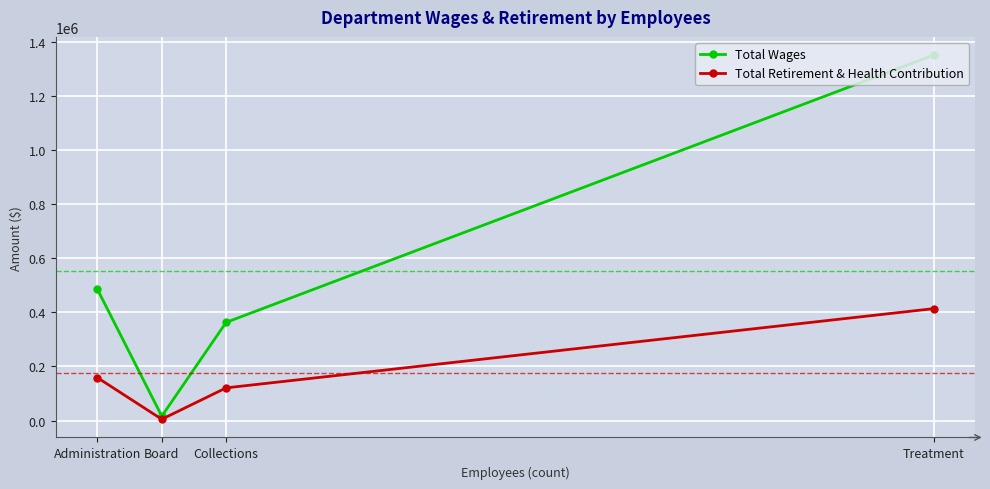

At which label is Total Retirement & Health Contribution closest to 209152?

Administration